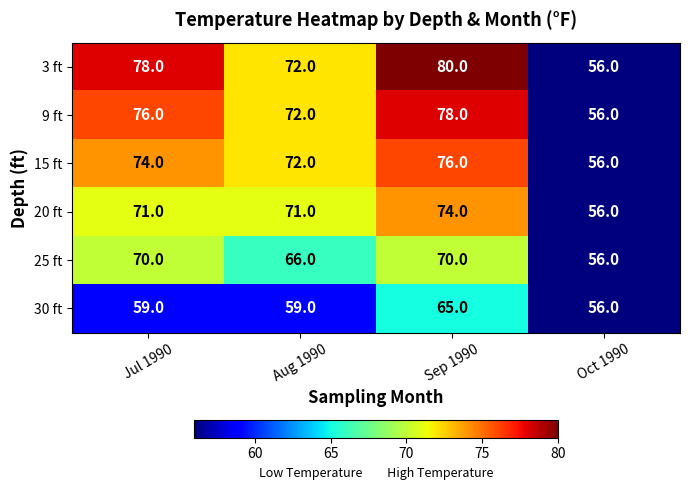

Reading left to right, extract all data points from this chart.

3 ft: Jul 1990=78	Aug 1990=72	Sep 1990=80	Oct 1990=56
9 ft: Jul 1990=76	Aug 1990=72	Sep 1990=78	Oct 1990=56
15 ft: Jul 1990=74	Aug 1990=72	Sep 1990=76	Oct 1990=56
20 ft: Jul 1990=71	Aug 1990=71	Sep 1990=74	Oct 1990=56
25 ft: Jul 1990=70	Aug 1990=66	Sep 1990=70	Oct 1990=56
30 ft: Jul 1990=59	Aug 1990=59	Sep 1990=65	Oct 1990=56